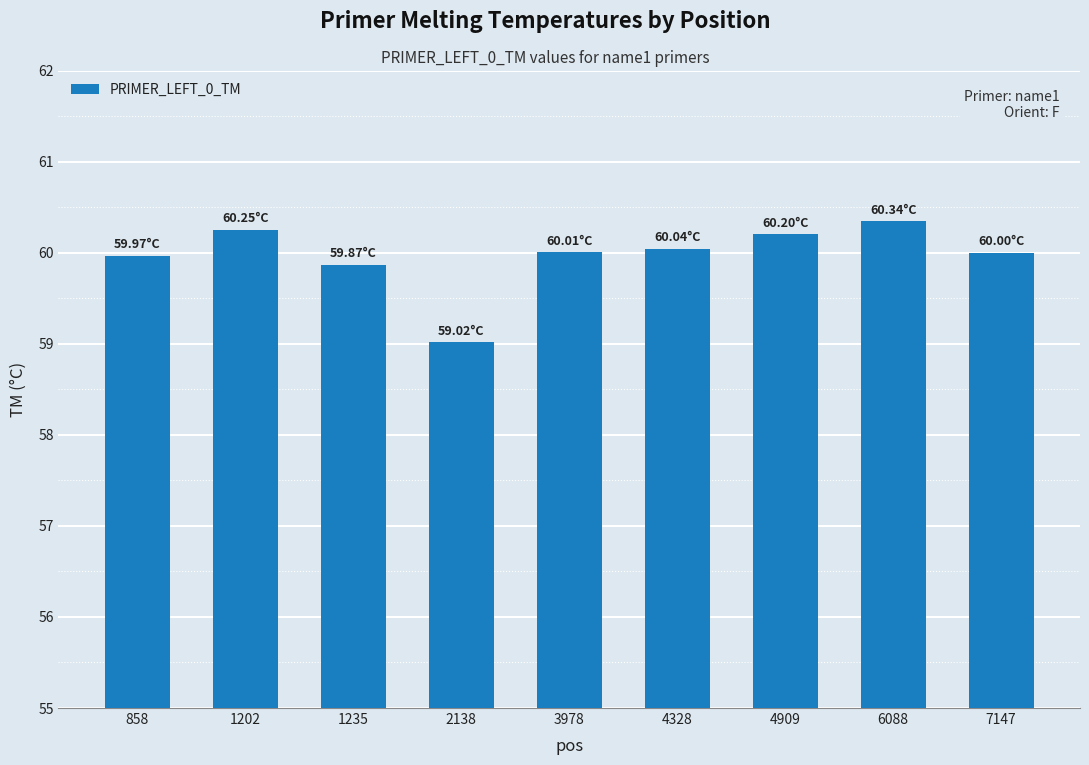

What is the smallest value displayed?

59.0